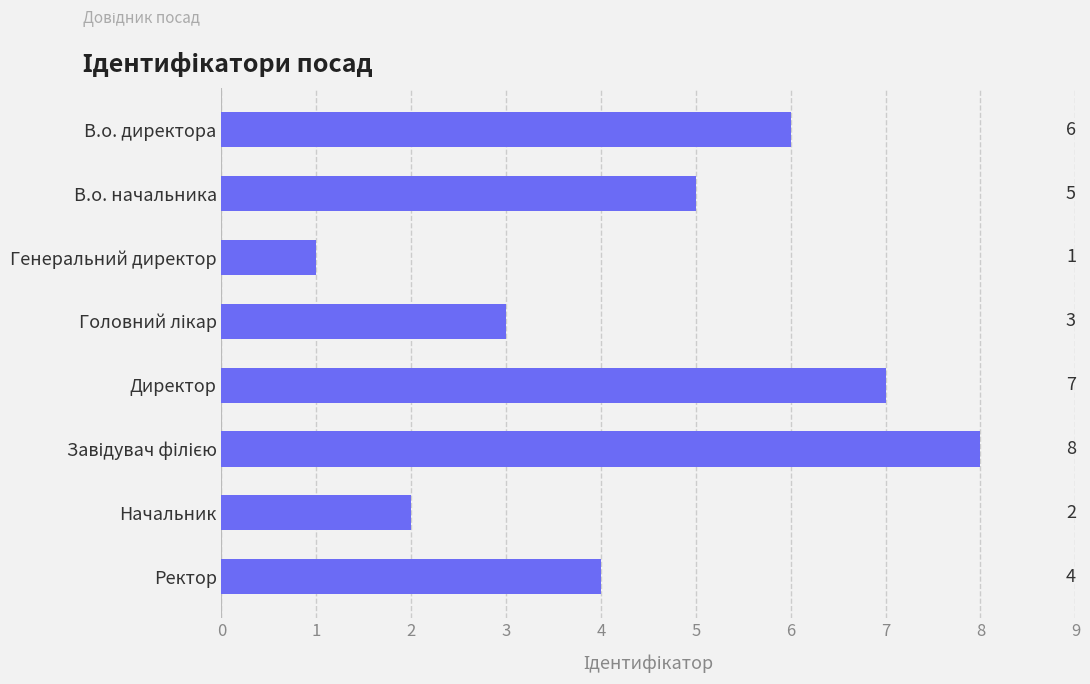

Reading bottom to top, transcribe all the data shown in this chart.

4	2	8	7	3	1	5	6